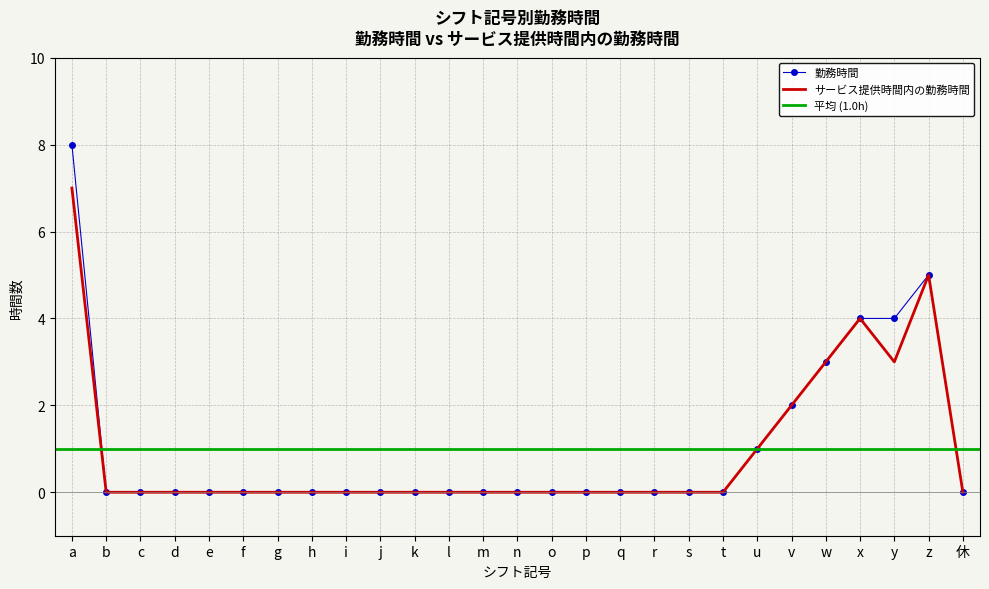

Is this an area chart (filled region under the line)?

No